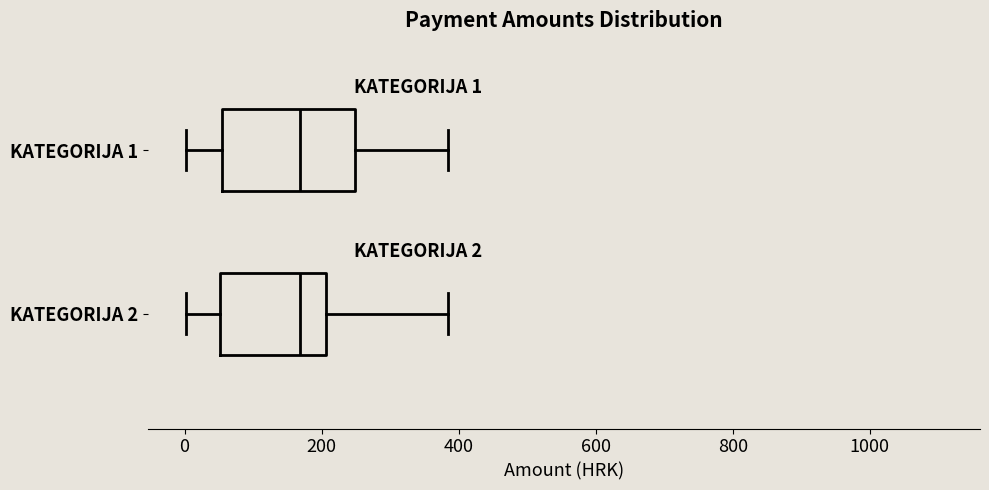

Comparing the boxes themselves (not the whiskers), which one is the widest?

KATEGORIJA 1